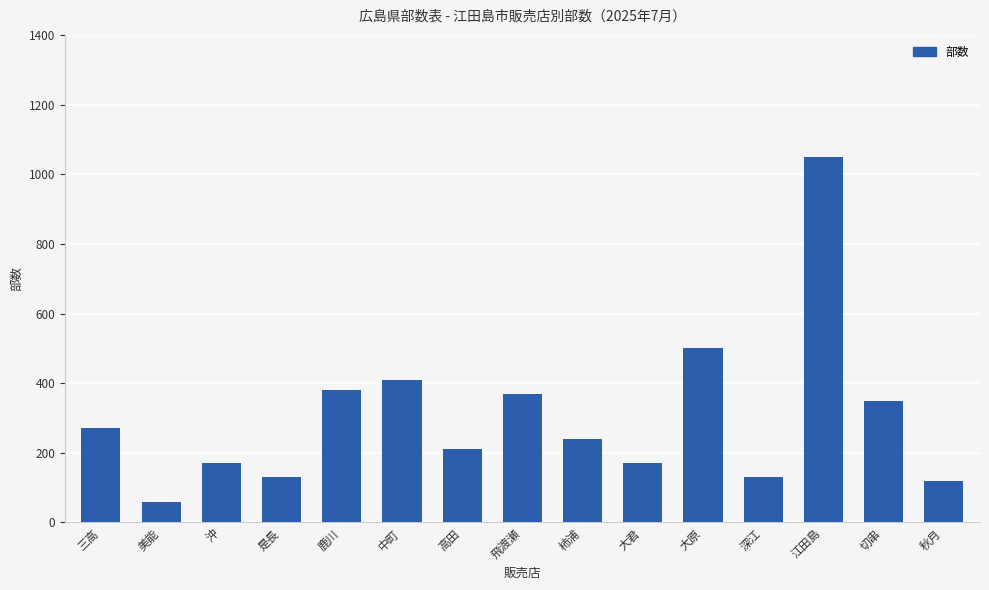

What is the average value?

304